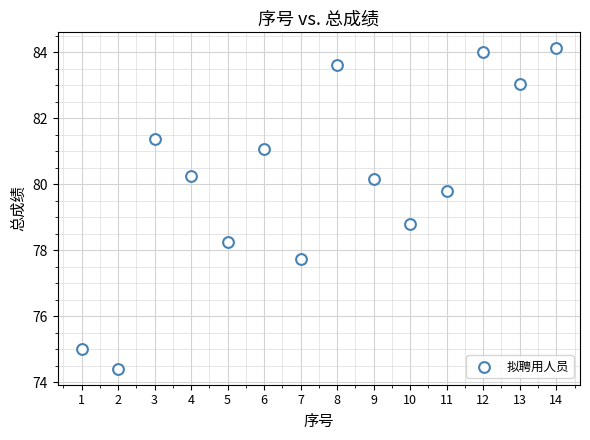

What Y value in the scatter plot is closest to 79?

78.8